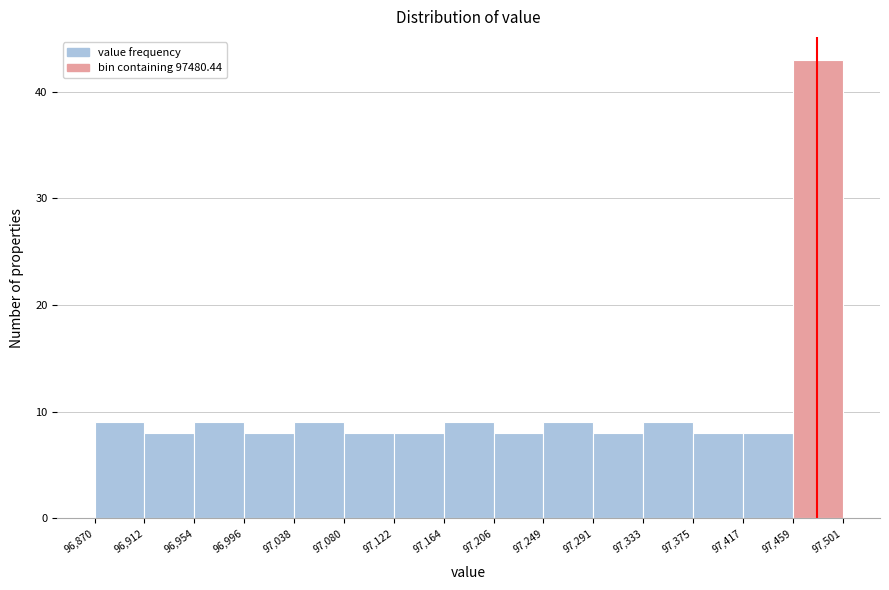

Reading left to right, list every bar in this chart as the range it spans on the x-axis followed by its height. The values are not printed on the chart, so give them approximately, as read against the axis.

96,870 to 96,912: 9
96,912 to 96,954: 8
96,954 to 96,996: 9
96,996 to 97,038: 8
97,038 to 97,080: 9
97,080 to 97,122: 8
97,122 to 97,164: 8
97,164 to 97,206: 9
97,206 to 97,249: 8
97,249 to 97,291: 9
97,291 to 97,333: 8
97,333 to 97,375: 9
97,375 to 97,417: 8
97,417 to 97,459: 8
97,459 to 97,501: 43